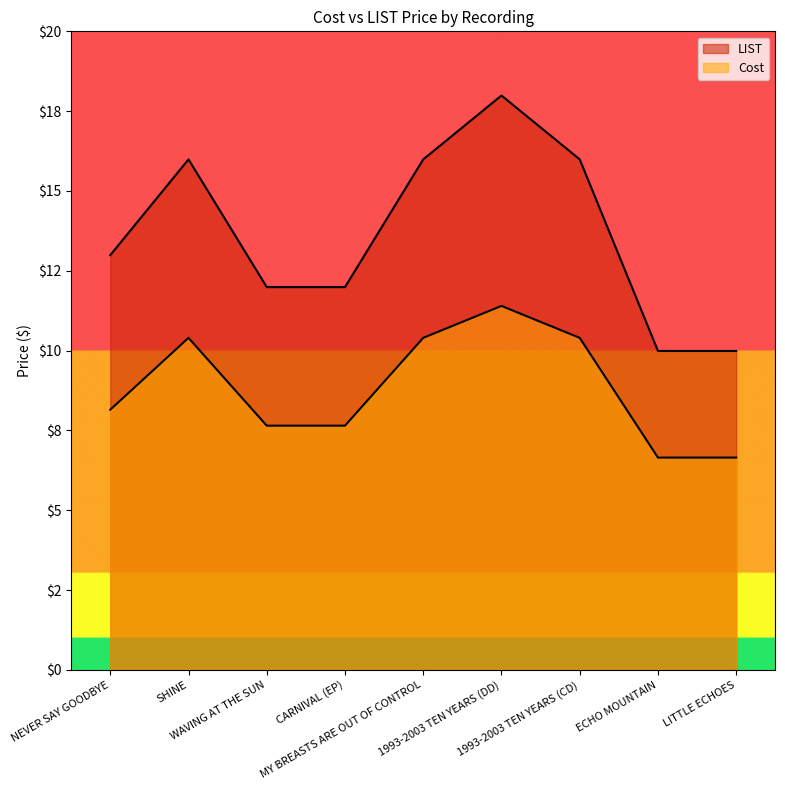

At which label is Cost closest to 9?

NEVER SAY GOODBYE